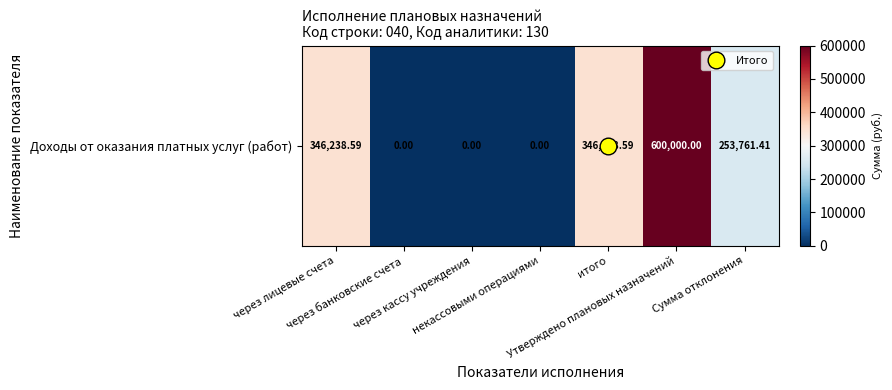

Rank the categories by value from highest to lowest.

Утверждено плановых назначений, через лицевые счета, итого, Сумма отклонения, через банковские счета, через кассу учреждения, некассовыми операциями